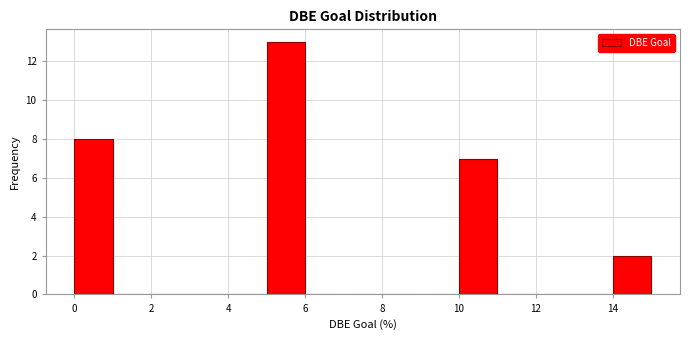

Reading left to right, list every bar in this chart as the range it spans on the x-axis followed by its height. The values are not printed on the chart, so give them approximately, as read against the axis.

0 to 1: 8
1 to 2: 0
2 to 3: 0
3 to 4: 0
4 to 5: 0
5 to 6: 13
6 to 7: 0
7 to 8: 0
8 to 9: 0
9 to 10: 0
10 to 11: 7
11 to 12: 0
12 to 13: 0
13 to 14: 0
14 to 15: 2